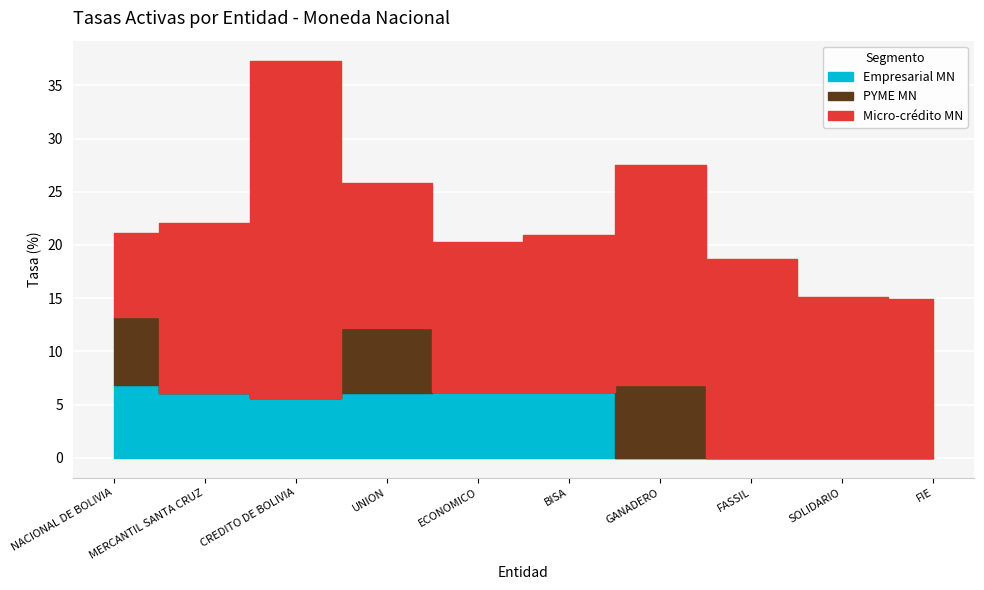

Reading left to right, transcribe all the data shown in this chart.

Empresarial MN: NACIONAL DE BOLIVIA=6.8	MERCANTIL SANTA CRUZ=6.0	CREDITO DE BOLIVIA=5.6	UNION=6.1	ECONOMICO=6.1	BISA=6.1	GANADERO=0.0	FASSIL=0.0	SOLIDARIO=0.0	FIE=0.0
PYME MN: NACIONAL DE BOLIVIA=6.4	MERCANTIL SANTA CRUZ=0.0	CREDITO DE BOLIVIA=0.0	UNION=6.1	ECONOMICO=0.0	BISA=0.0	GANADERO=6.8	FASSIL=0.0	SOLIDARIO=0.0	FIE=0.0
Micro-crédito MN: NACIONAL DE BOLIVIA=7.9	MERCANTIL SANTA CRUZ=16.0	CREDITO DE BOLIVIA=31.8	UNION=13.6	ECONOMICO=14.1	BISA=14.8	GANADERO=20.8	FASSIL=18.7	SOLIDARIO=15.1	FIE=14.9